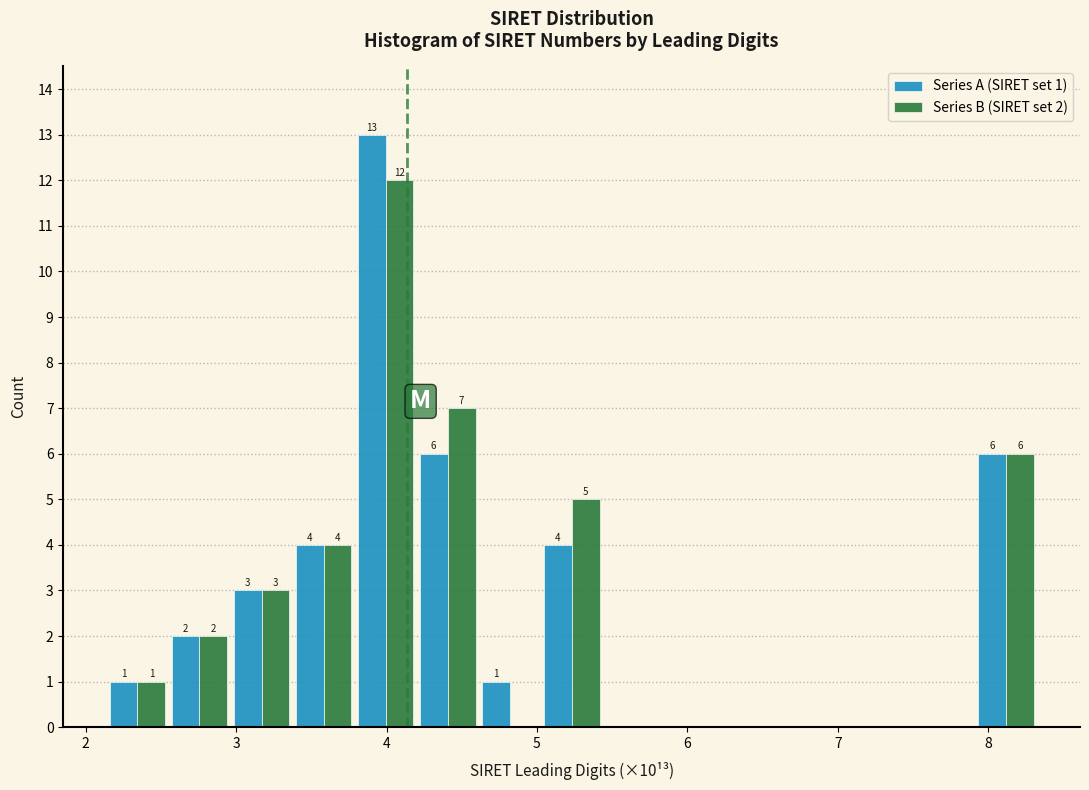

In the Series A (SIRET set 1) series, which range on the x-axis has the tallest bar?

3.8 to 4.2